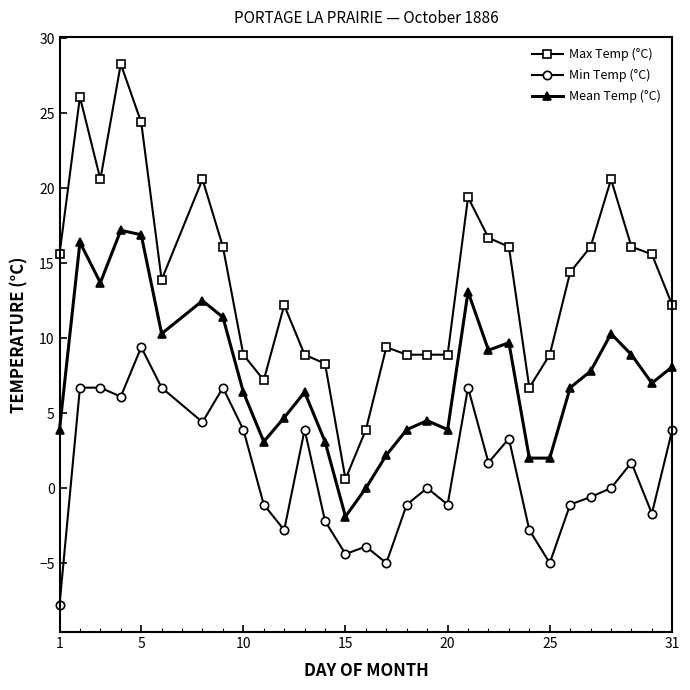

What is the sum of all Max Temp (°C) values?

414.5